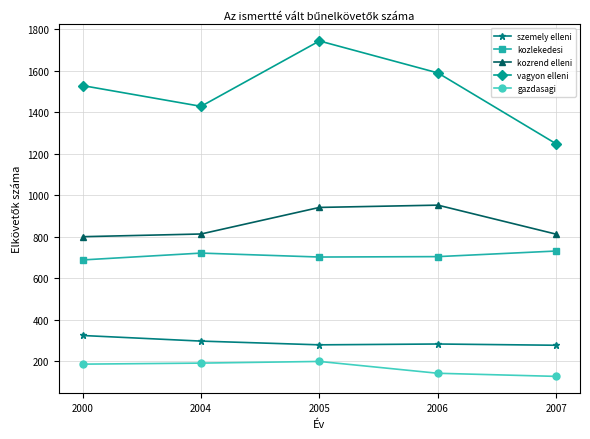

Which series has the largest total across all categories?

vagyon elleni